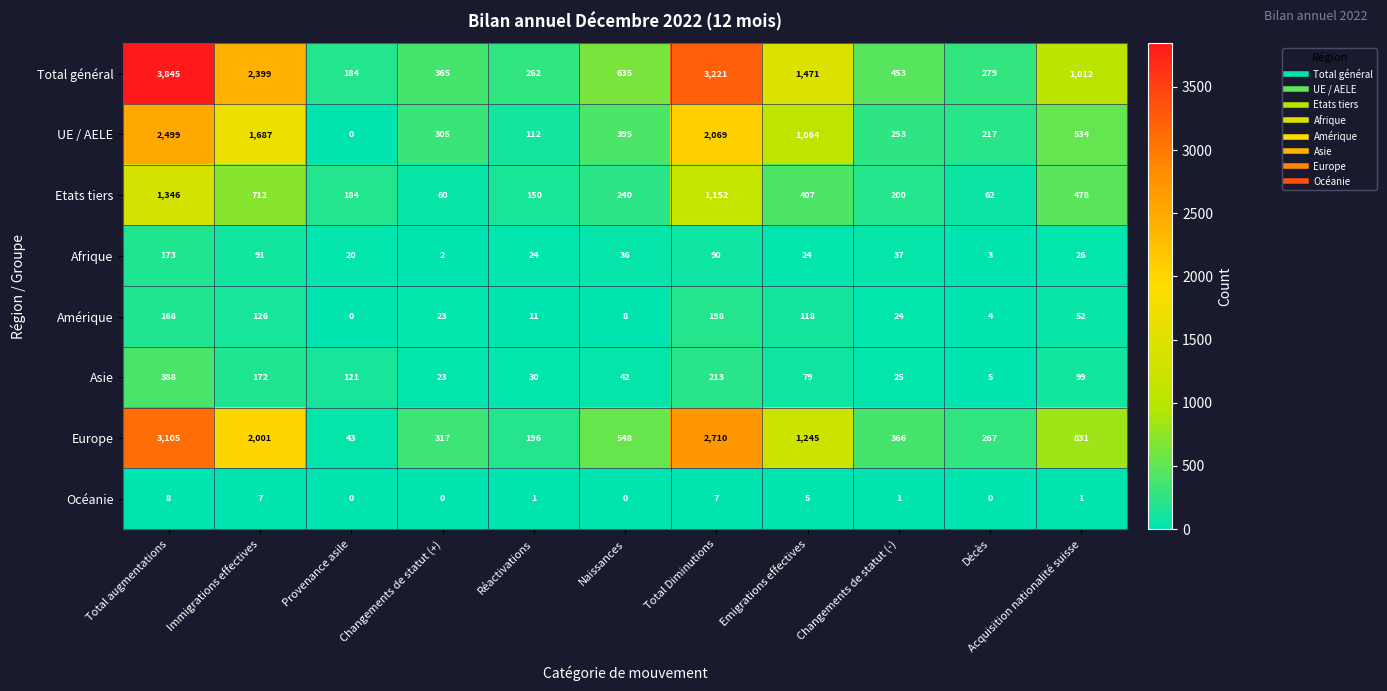

What is the approximate value of Océanie at Total Diminutions?

7